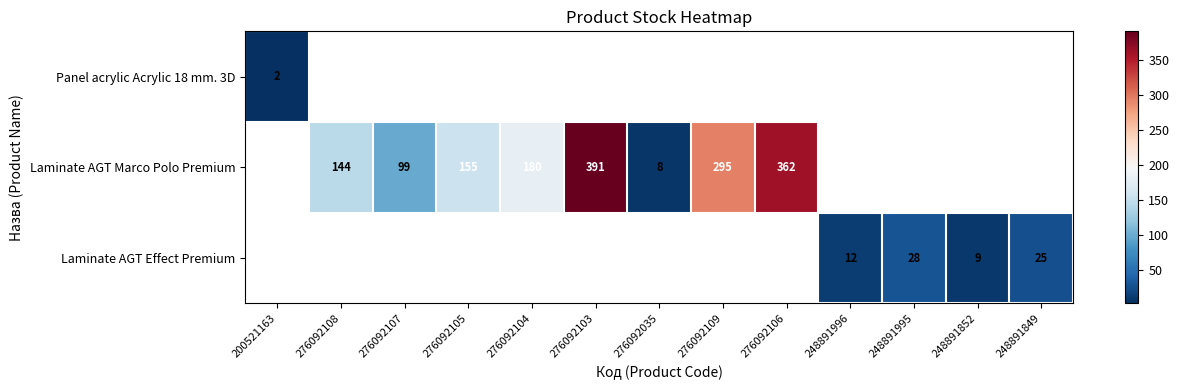

What is the sum of the Laminate AGT Marco Polo Premium values at 276092106 and 276092109?

657